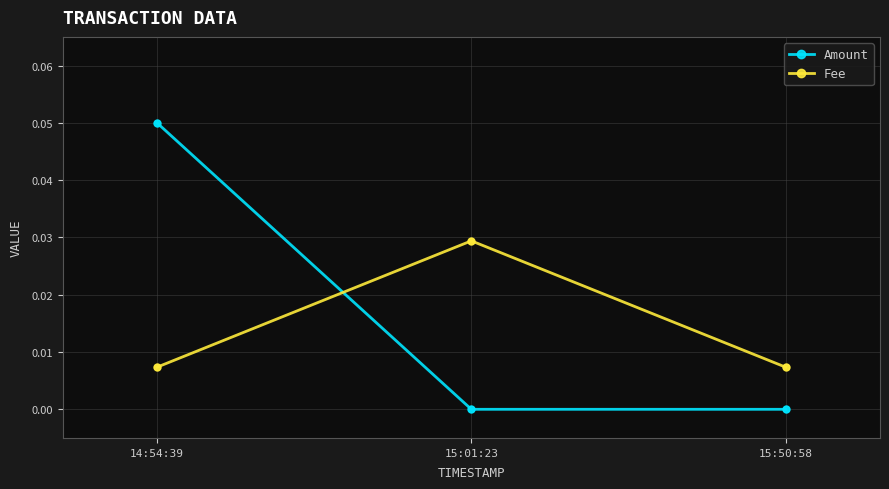

Between 15:01:23 and 15:50:58, which series saw the biggest shift?

Fee